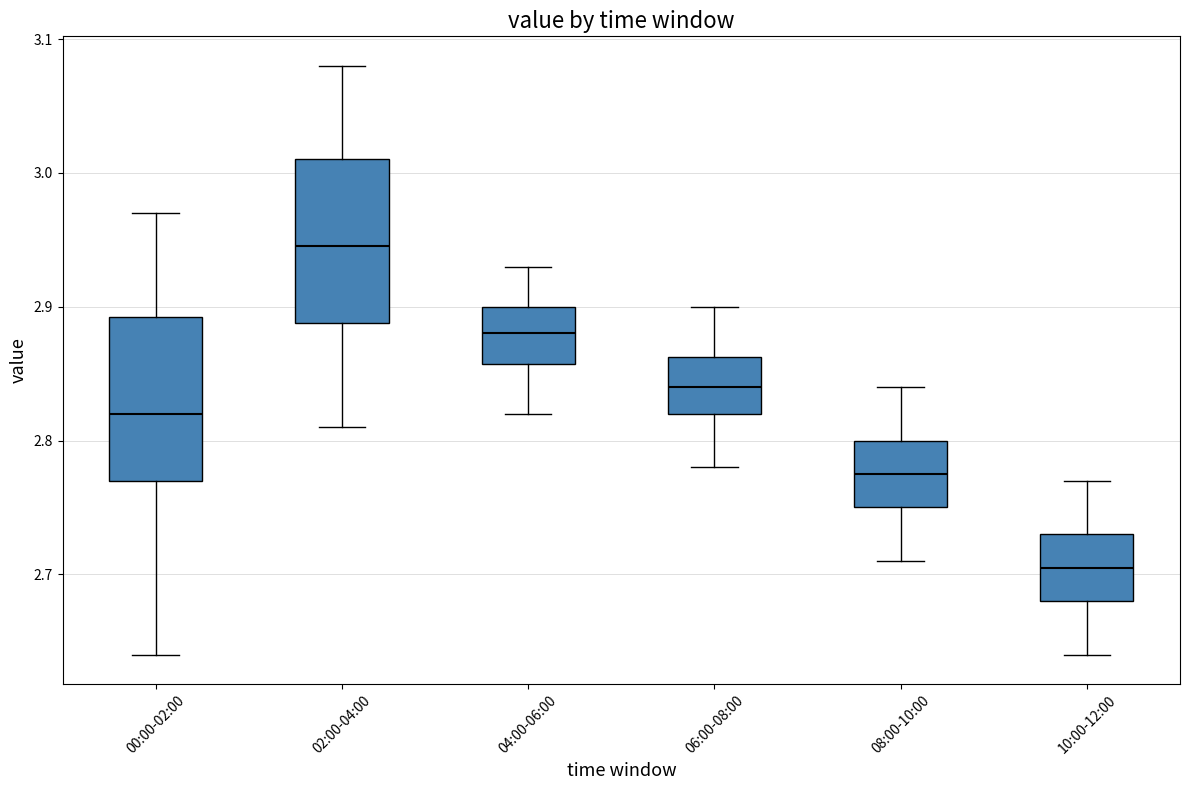

Reading left to right, transcribe this box plot: for each box, give where its median line is, the range the box spans, and where its two whiskers end, as read against the y-axis. The values are not printed on the chart, so give them approximately, as read against the axis.

00:00-02:00: median 2.82, box 2.77 to 2.89, whiskers 2.64 to 2.97
02:00-04:00: median 2.95, box 2.89 to 3.01, whiskers 2.81 to 3.08
04:00-06:00: median 2.88, box 2.86 to 2.90, whiskers 2.82 to 2.93
06:00-08:00: median 2.84, box 2.82 to 2.86, whiskers 2.78 to 2.90
08:00-10:00: median 2.78, box 2.75 to 2.80, whiskers 2.71 to 2.84
10:00-12:00: median 2.71, box 2.68 to 2.73, whiskers 2.64 to 2.77